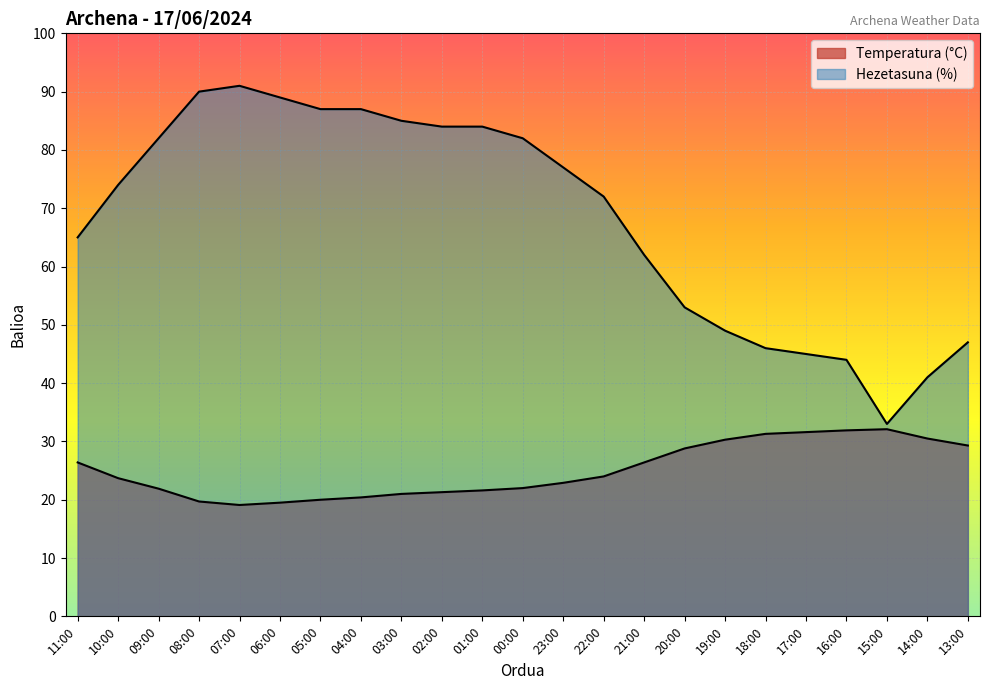

What is the difference between the maximum and minimum values in the Temperatura (°C) series?

13.0